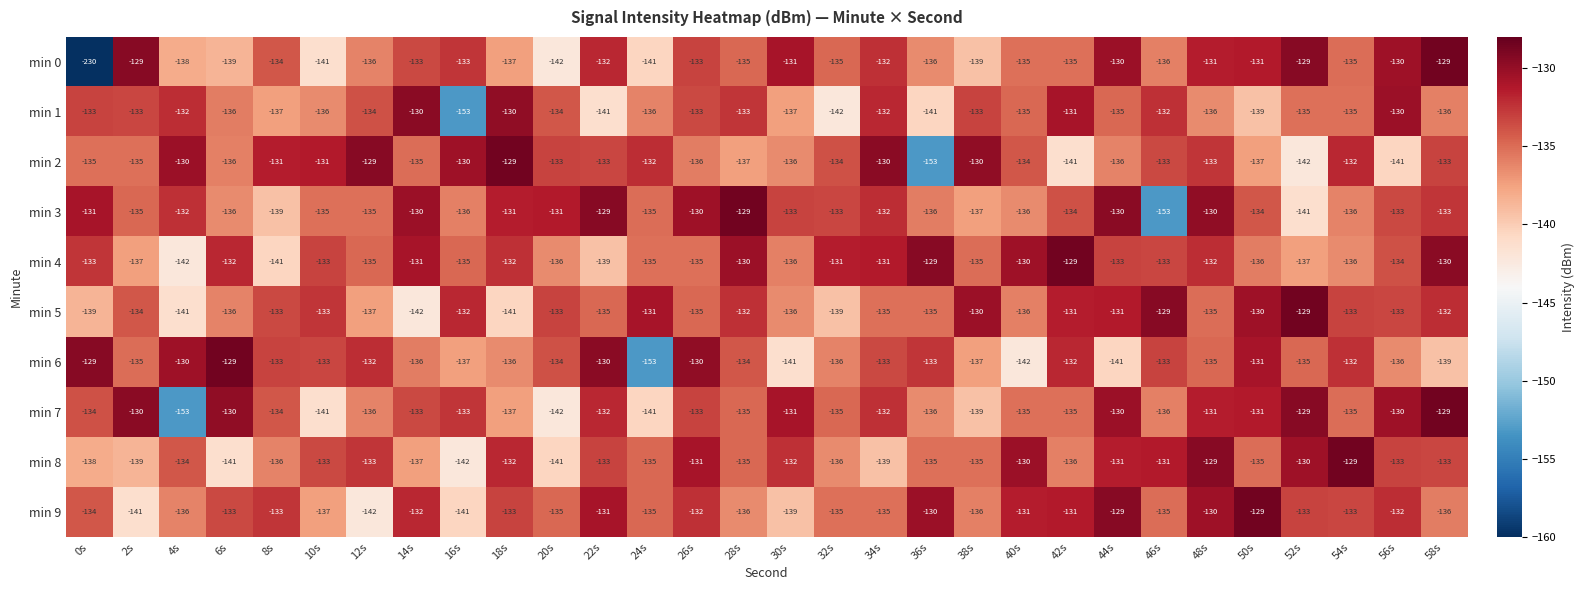

What is the difference between the highest and lowest values at 44s?

12